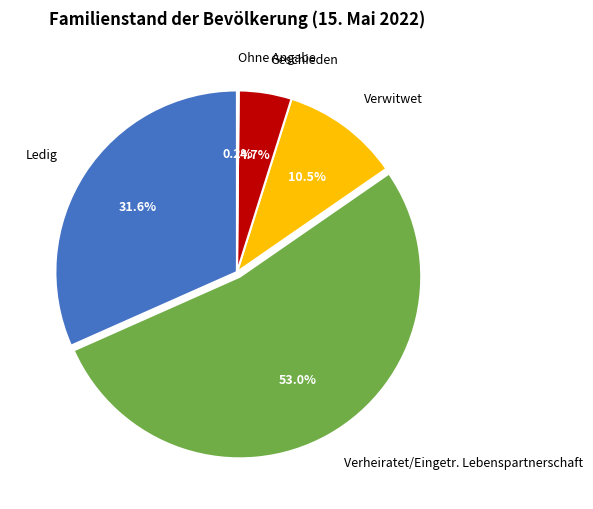

What is the largest slice in the pie chart?

Verheiratet/Eingetr. Lebenspartnerschaft